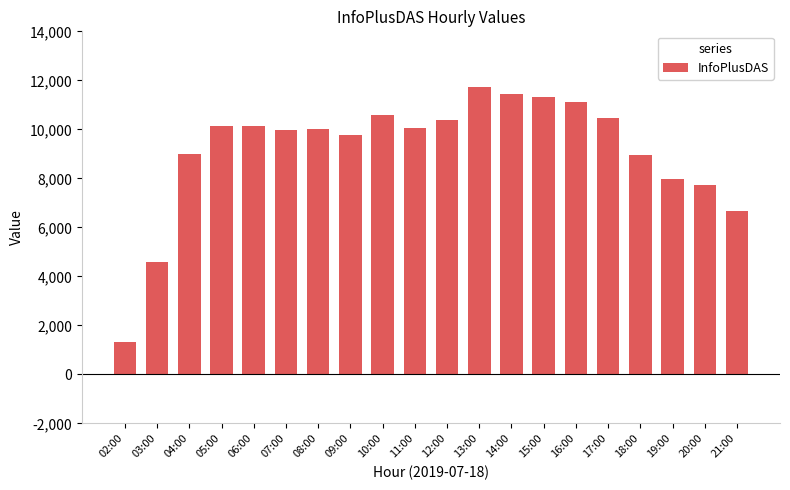

What is the minimum value shown in the chart?

1328